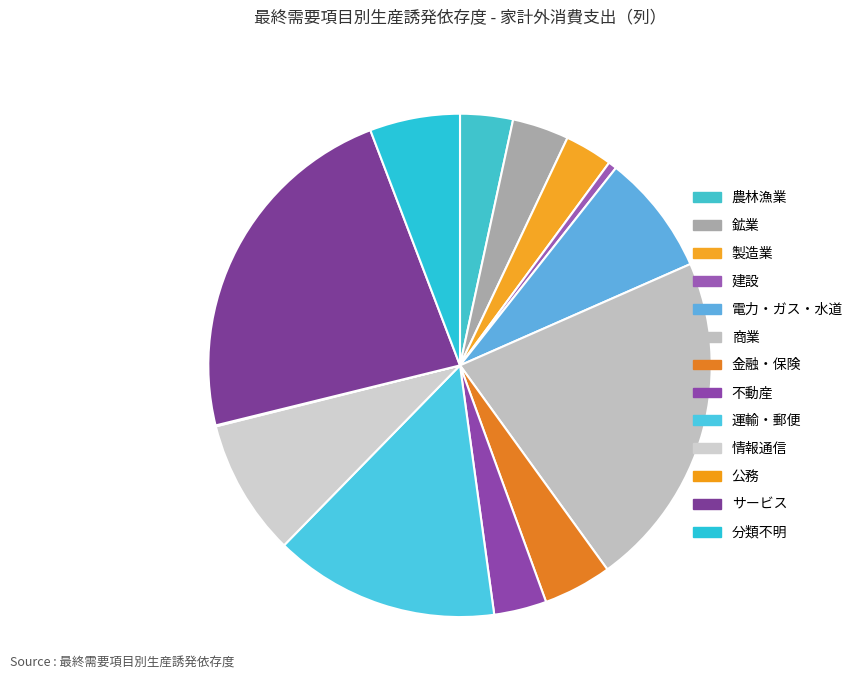

Does 金融・保険 represent more than half of the total?

No